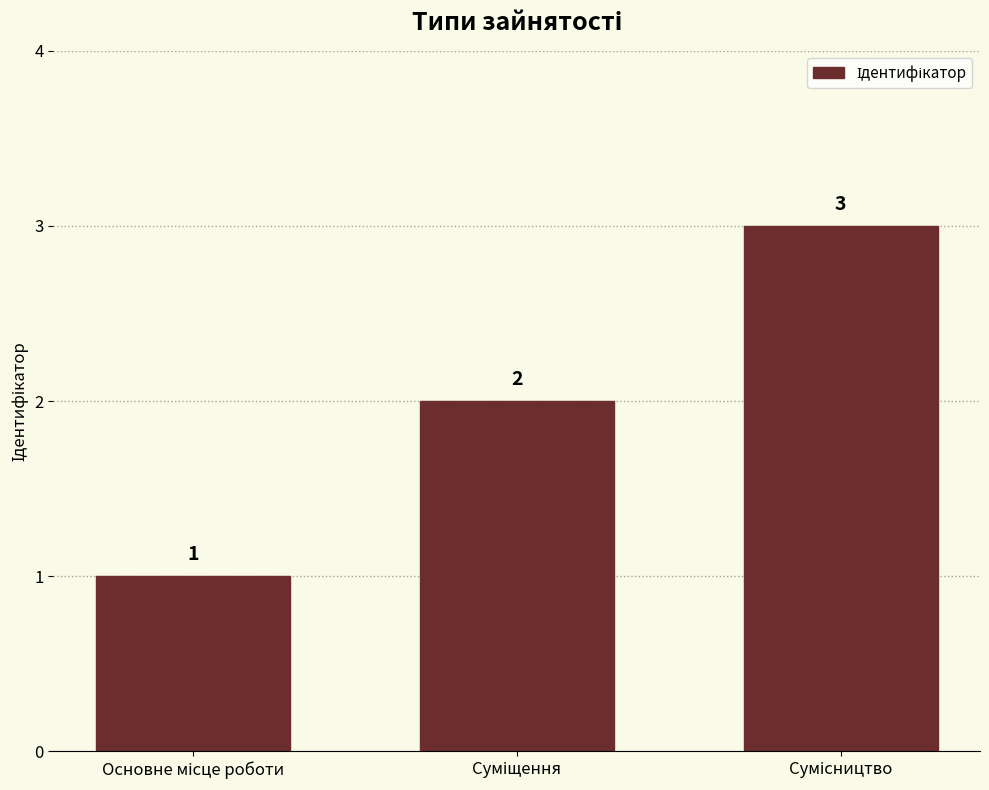

Reading left to right, extract all data points from this chart.

1	2	3